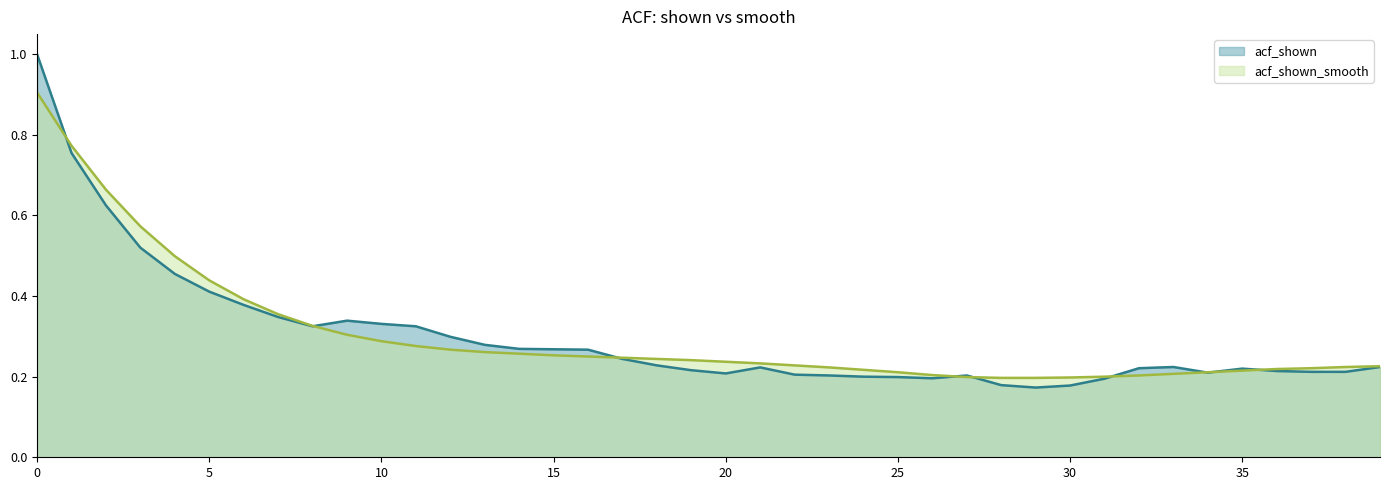

Does the chart have visible grid lines?

No